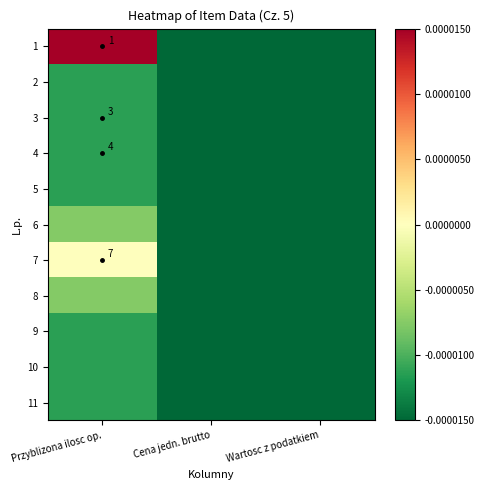

At which category is the sum across all series the highest?

Przyblizona ilosc op.